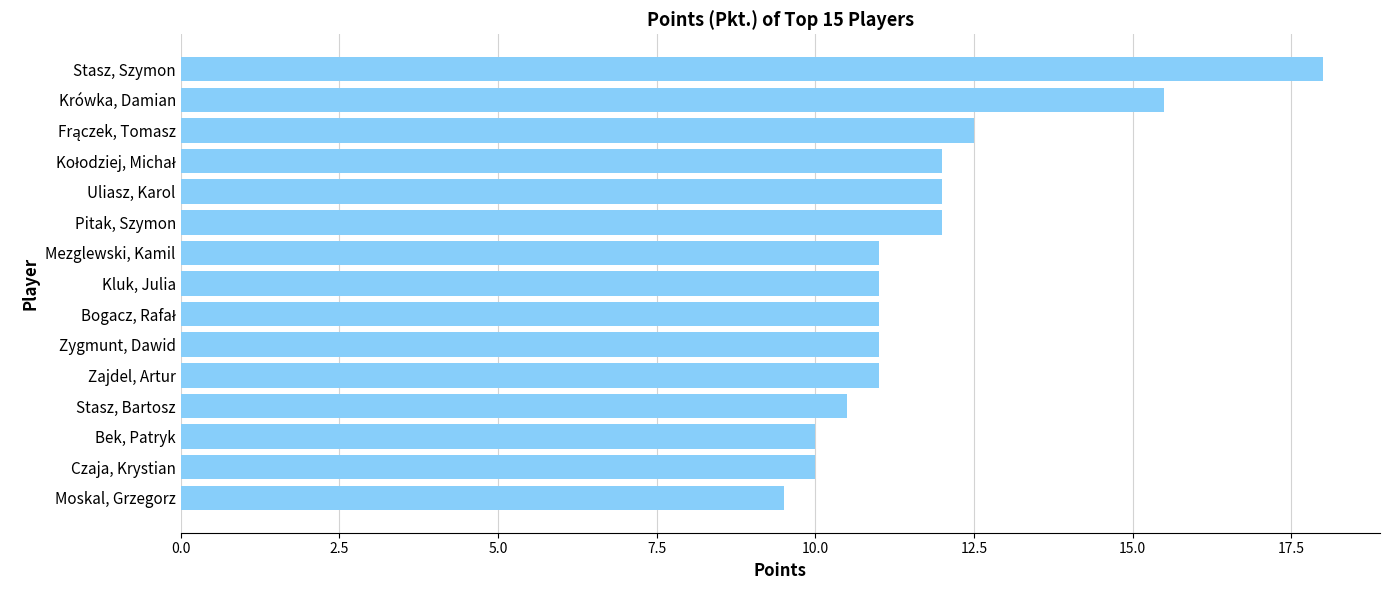

What is the difference between the maximum and minimum values?

8.5